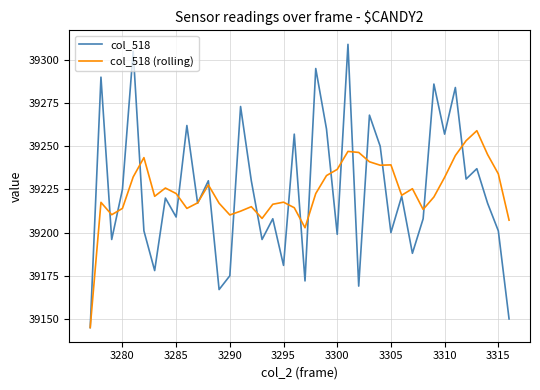

Which series has the largest range (max minus min)?

col_518